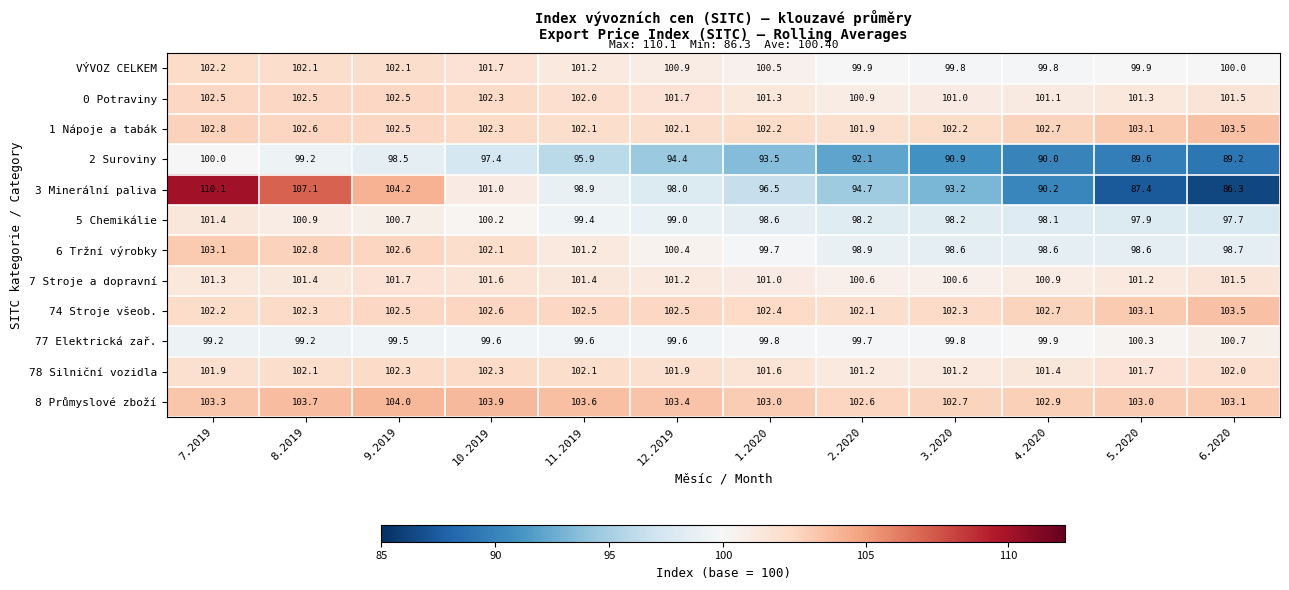

List the labels in order of 2 Suroviny value, smallest first.

6.2020, 5.2020, 4.2020, 3.2020, 2.2020, 1.2020, 12.2019, 11.2019, 10.2019, 9.2019, 8.2019, 7.2019